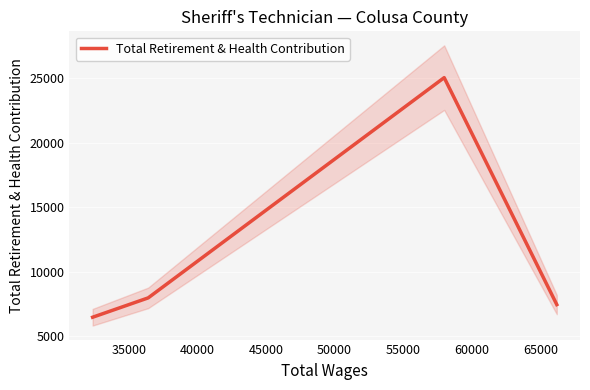

Is this an area chart (filled region under the line)?

No